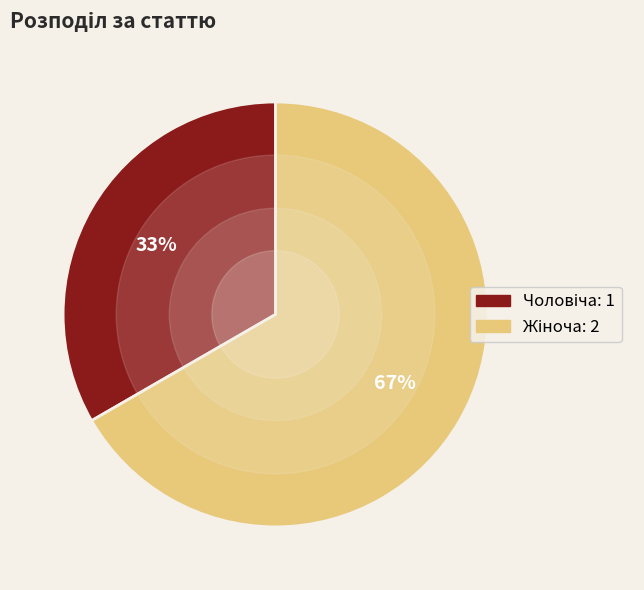

Is there a majority slice in this chart?

Yes